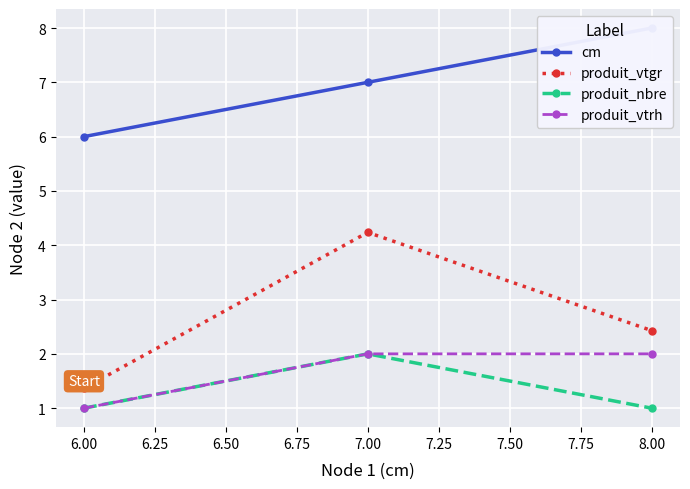

What is the highest value of the produit_vtgr series?

4.2